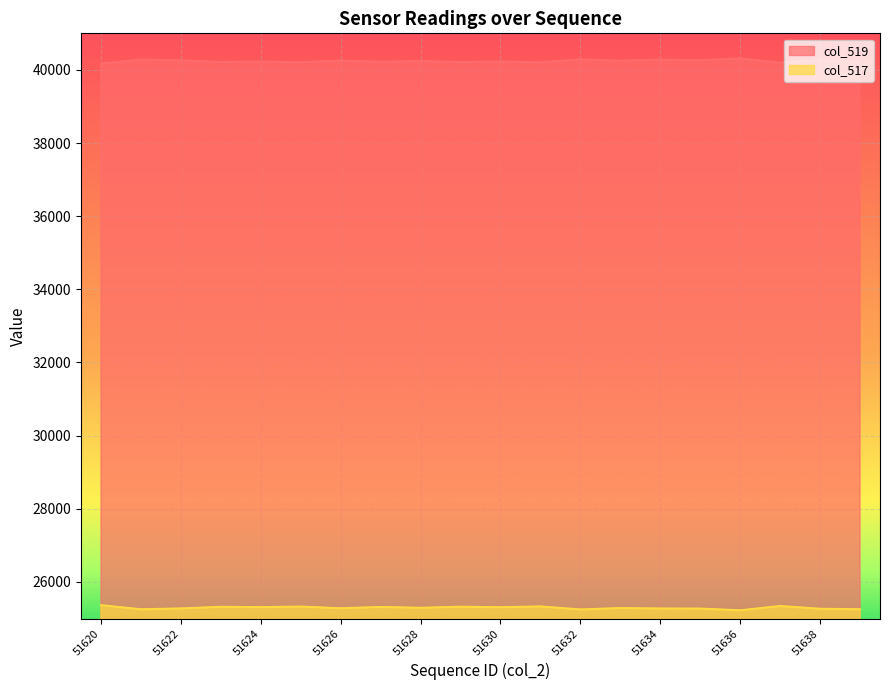

What is the spread (max minus min) of values at 51636?

15087